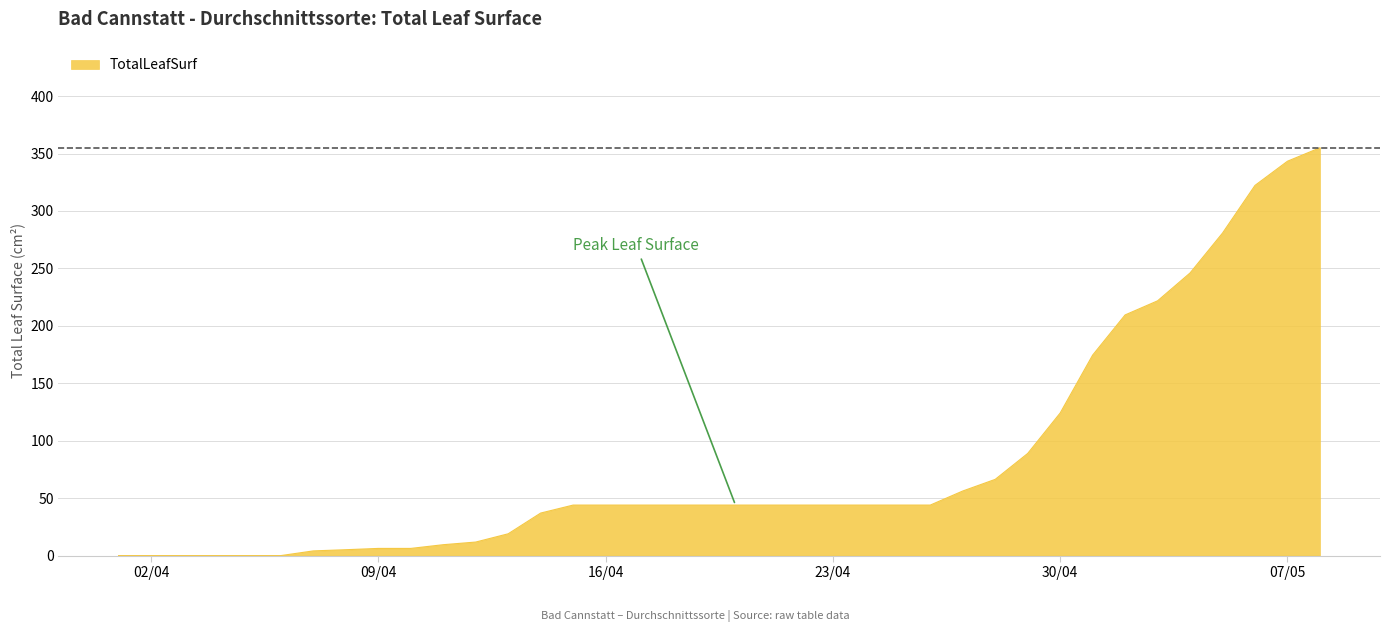

What is the greatest value displayed?

355.0